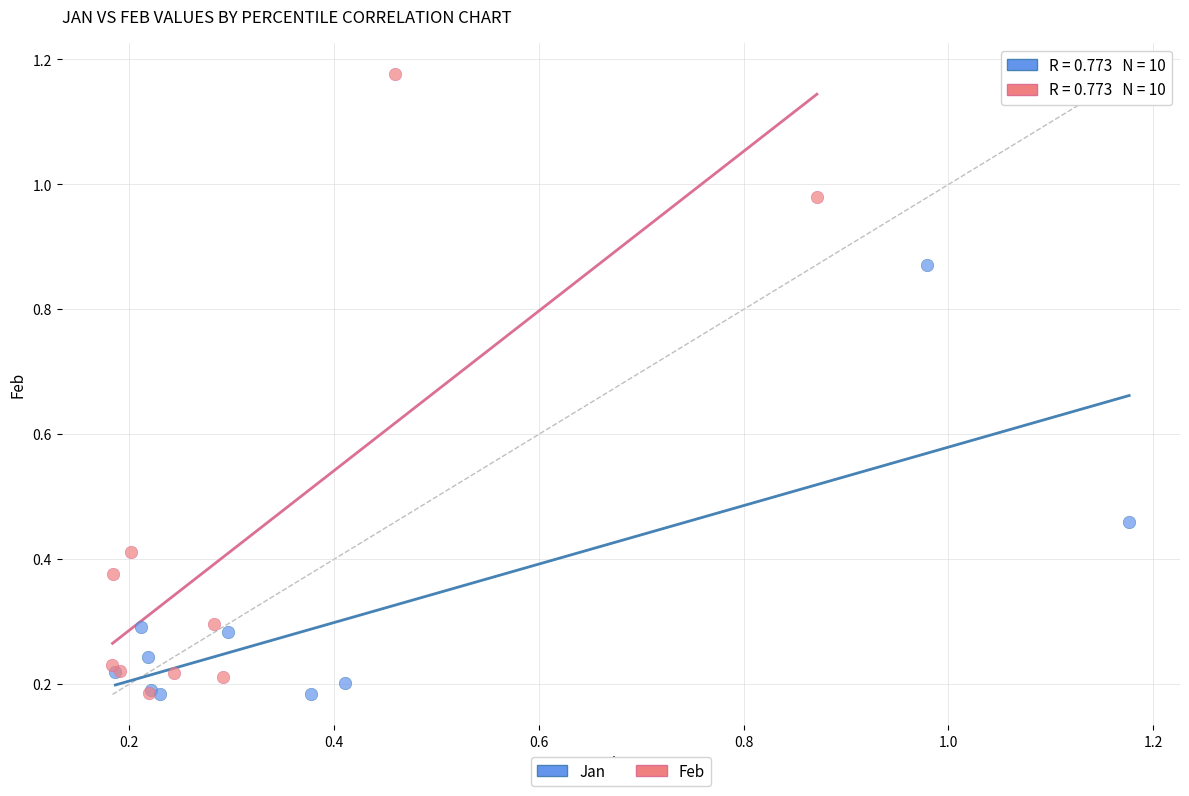

Which series has the widest spread of Y values?

Feb